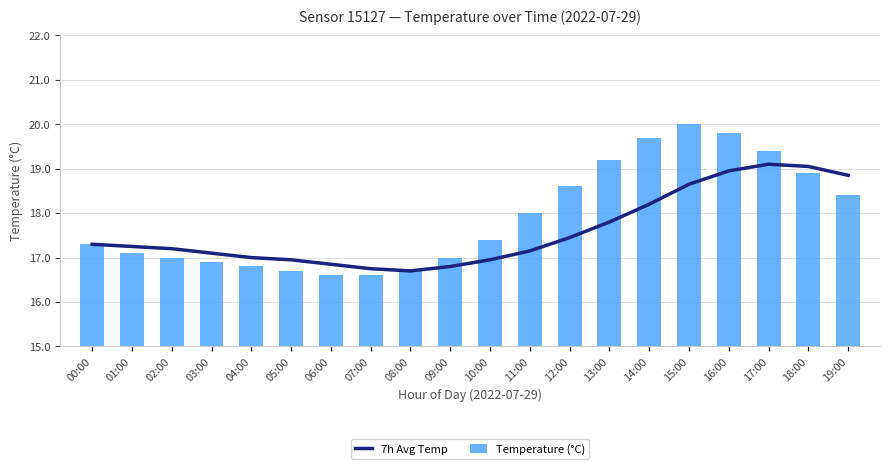

What is the label of the 13th bar from the left?

12:00